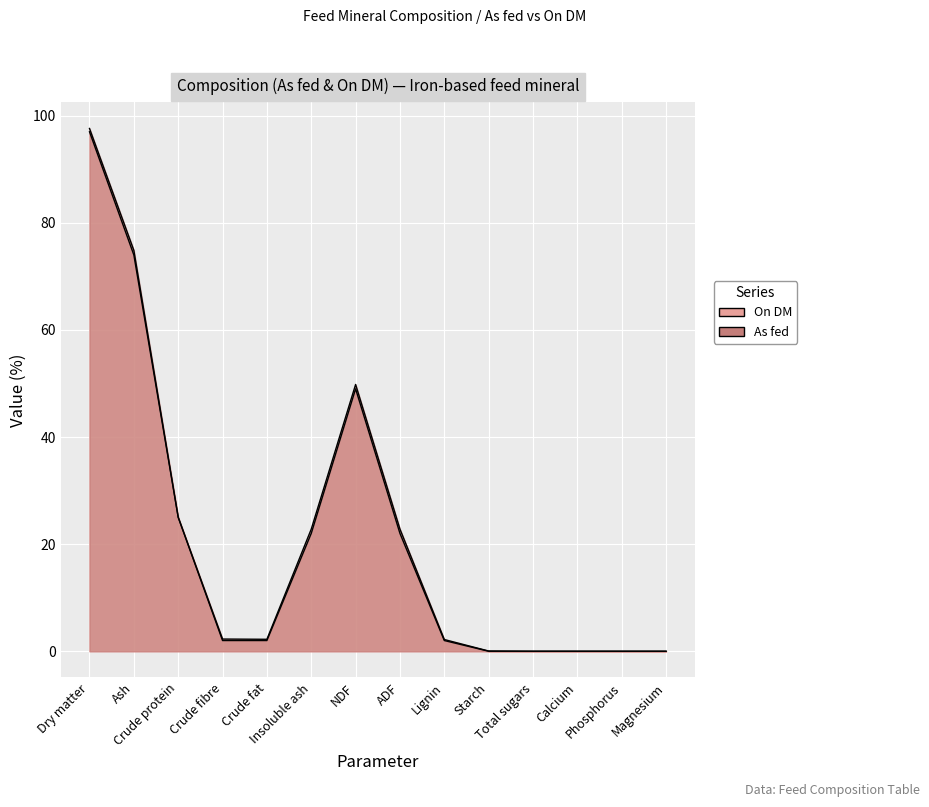

What are all the series names shown in the legend?

On DM, As fed